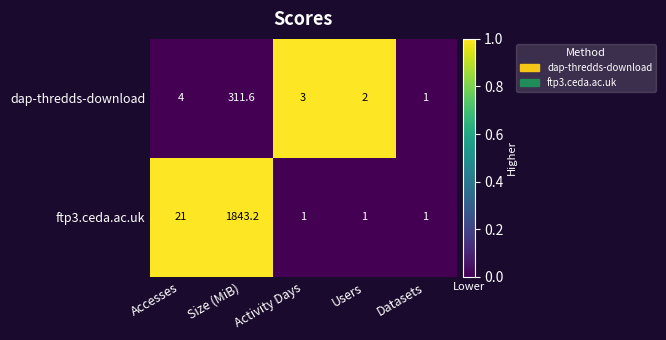

Rank the series by their maximum value, from highest to lowest.

ftp3.ceda.ac.uk, dap-thredds-download